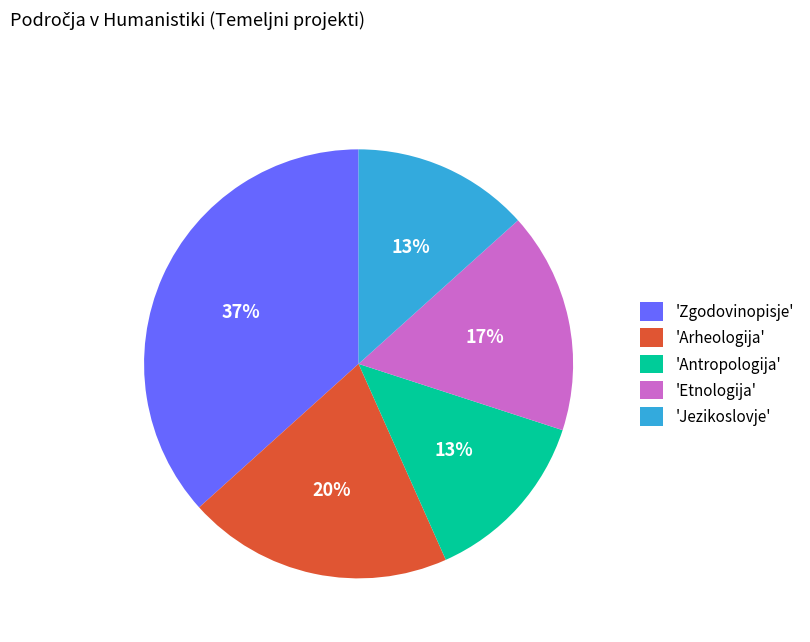

Is the sum of 'Etnologija' and 'Zgodovinopisje' greater than half?

Yes